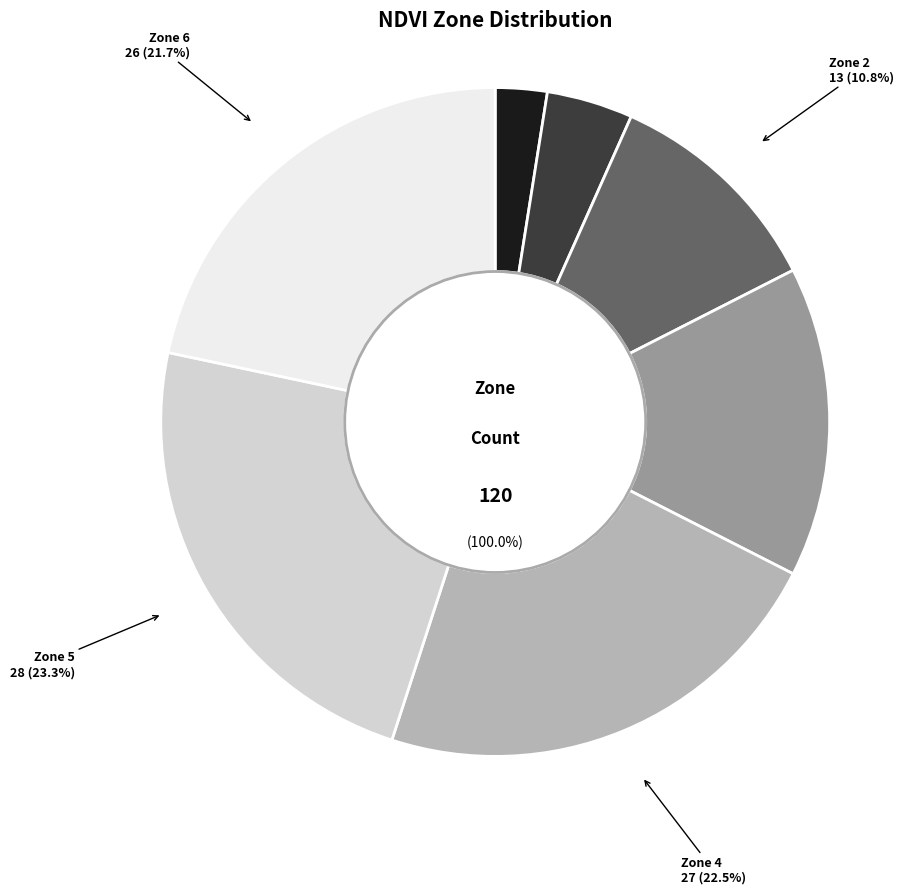

How many segments does this pie chart have?

6